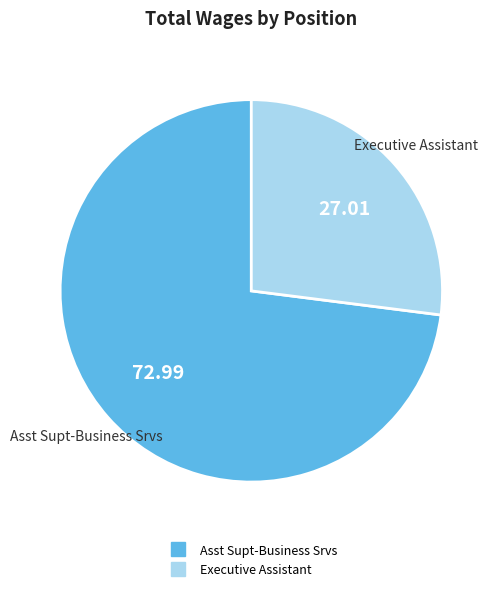

Does Executive Assistant represent more than half of the total?

No